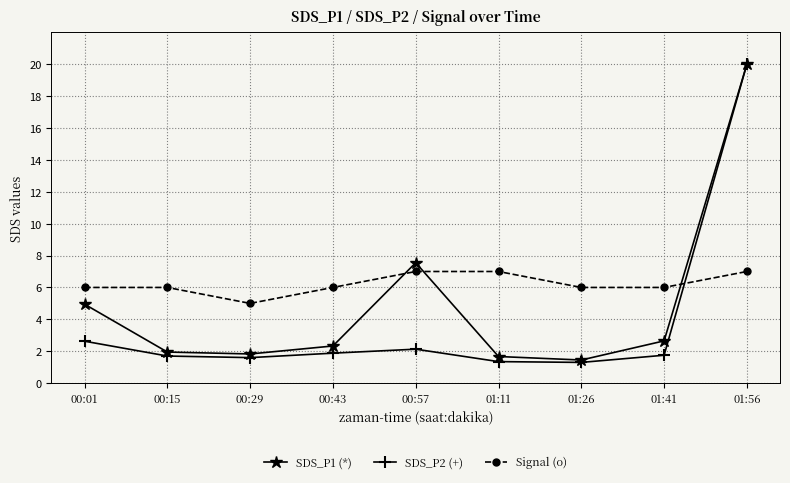

What is the label of the 9th point from the right?

00:01